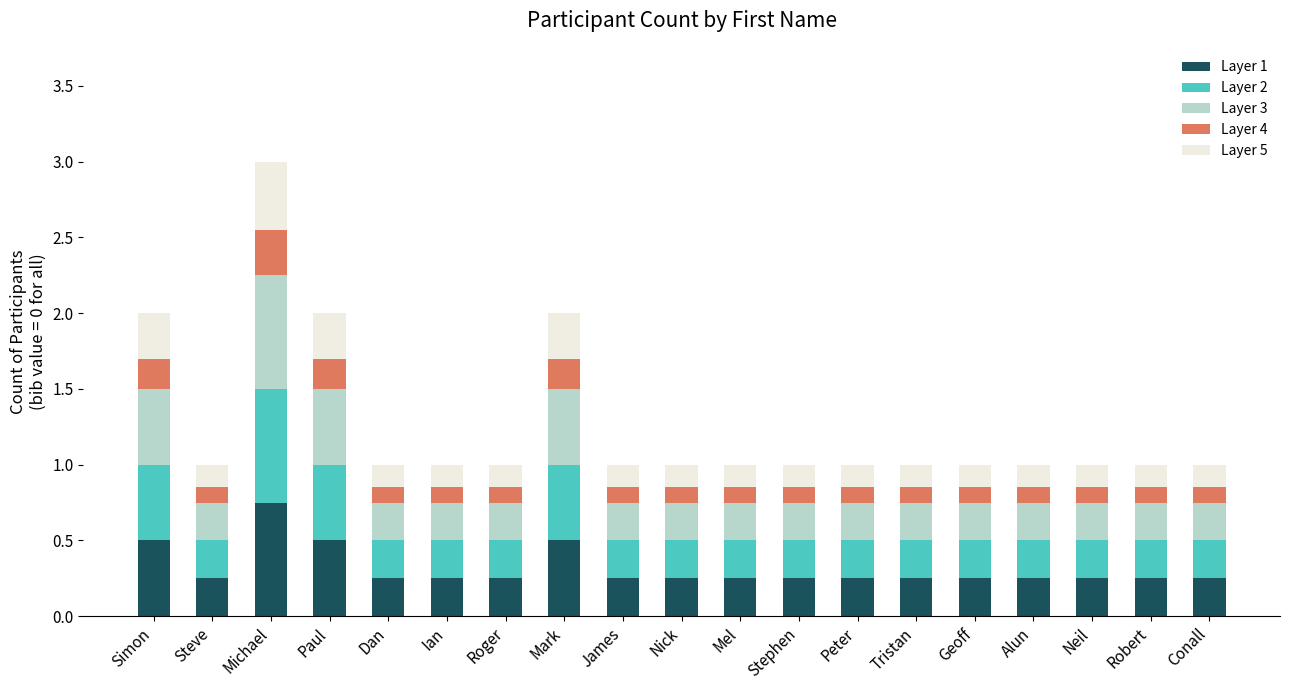

What is the difference between the maximum and minimum values in the Layer 1 series?

0.5